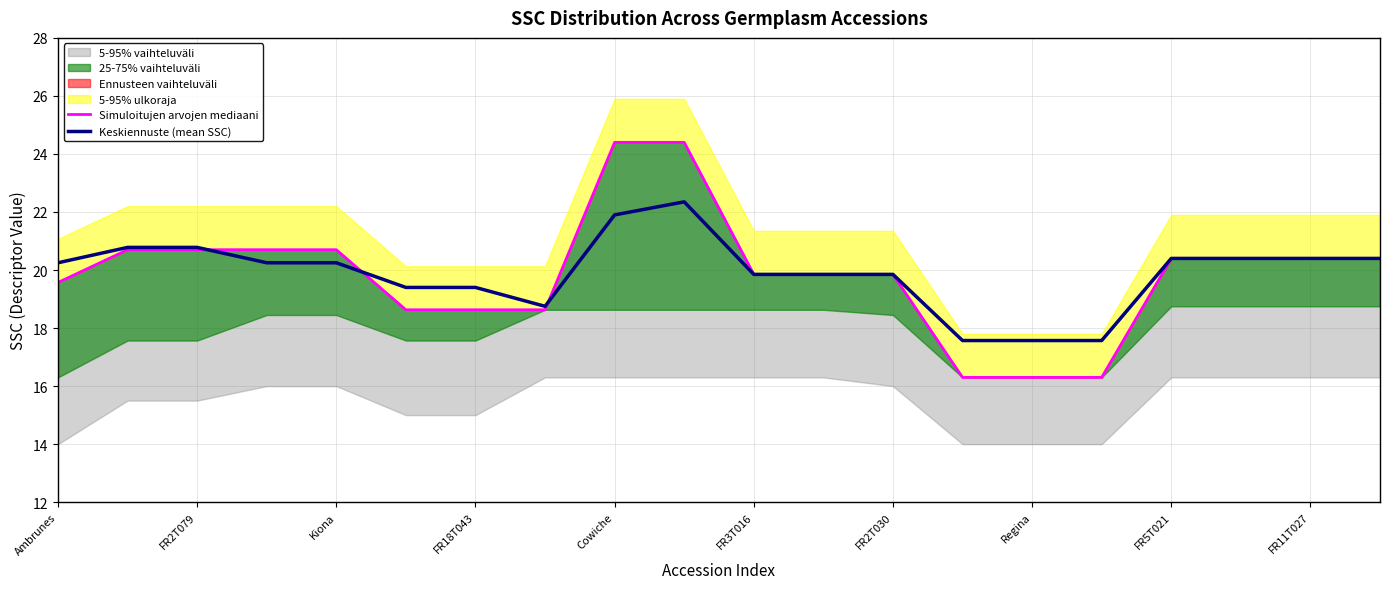

Which series has the largest total across all categories?

Keskiennuste (mean SSC)